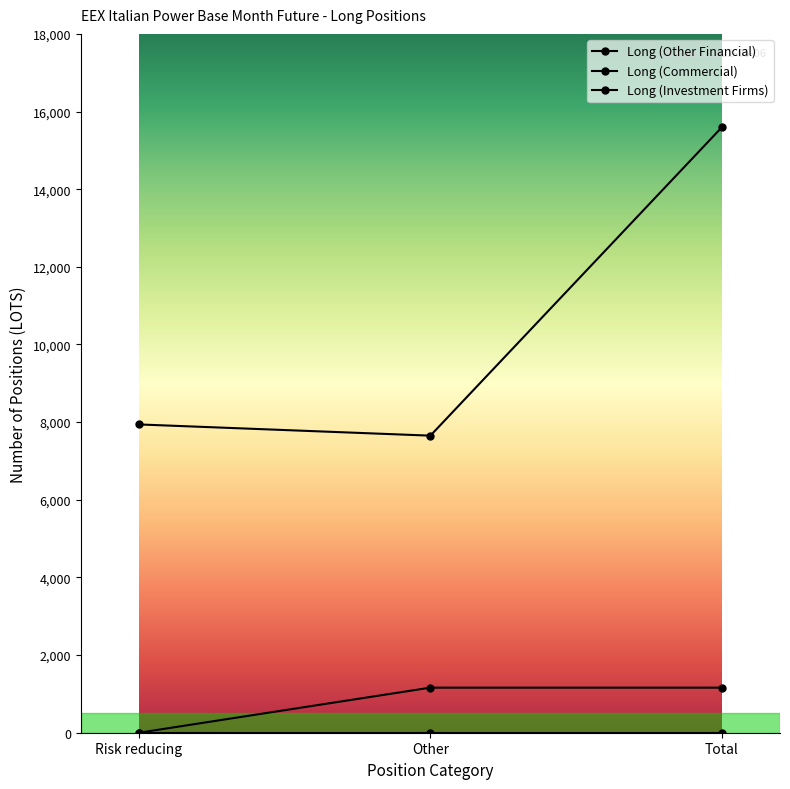

What is the sum of all Long (Investment Firms) values?

2322.0